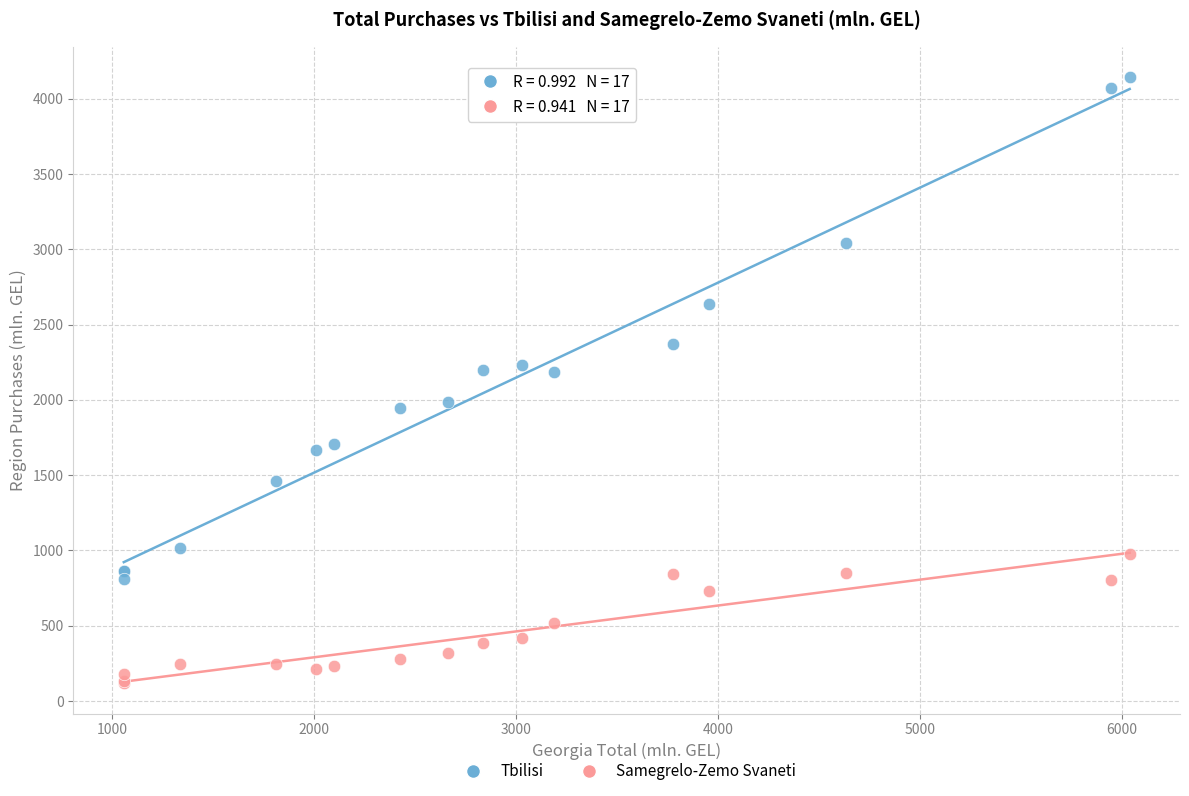

In the Tbilisi series, what Y value is closest to 2478?

2372.7